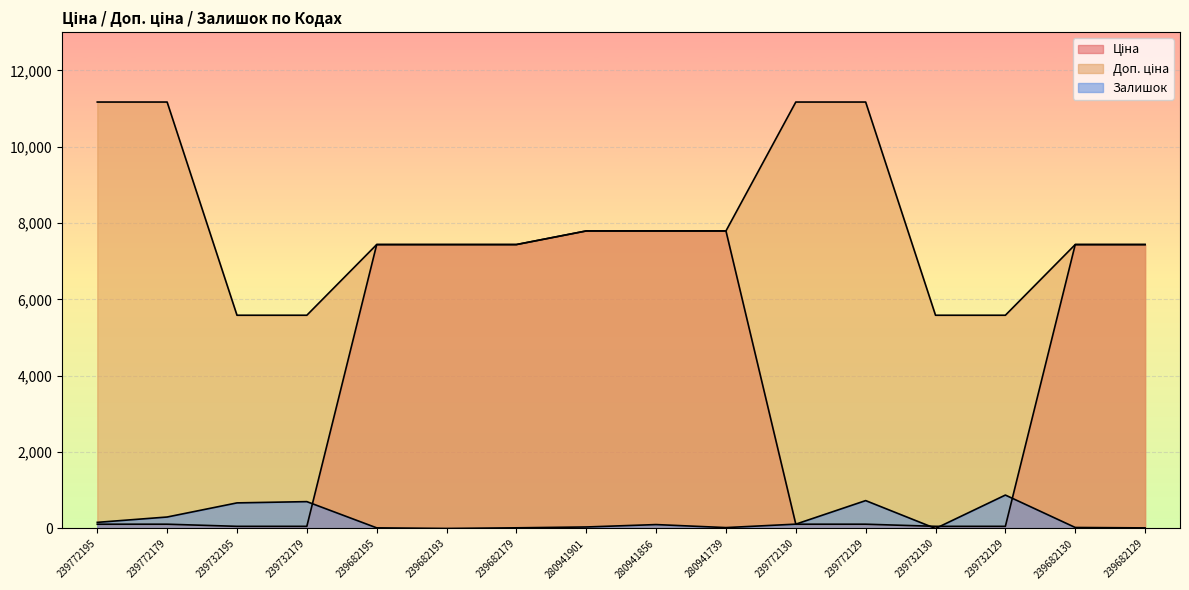

At how many categories does at least one series exceed 3718?

16